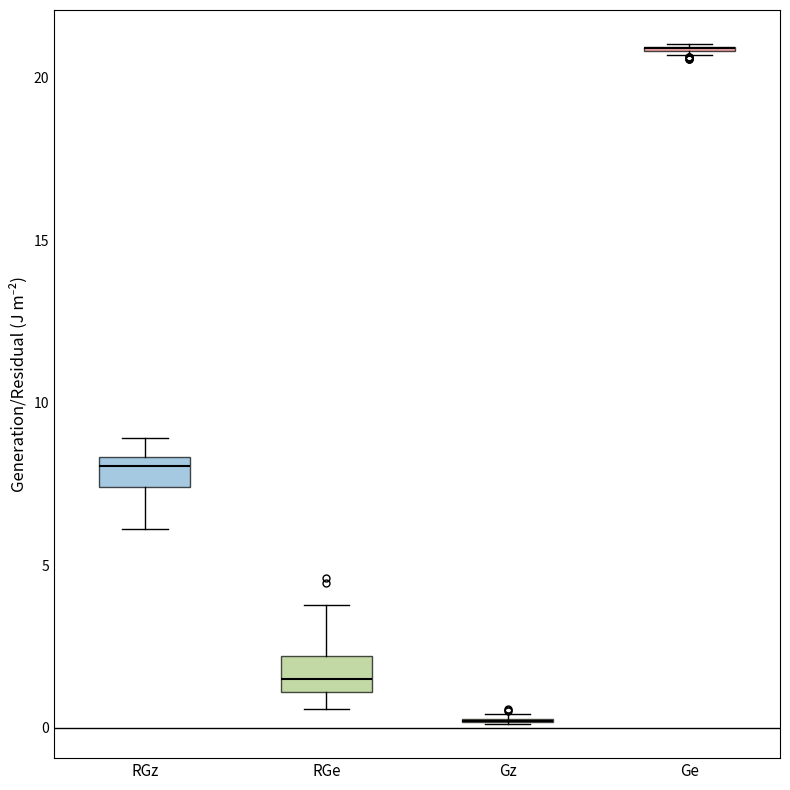

Reading left to right, transcribe this box plot: for each box, give where its median line is, the range the box spans, and where its two whiskers end, as read against the y-axis. The values are not printed on the chart, so give them approximately, as read against the axis.

RGz: median 8.0, box 7.5 to 8.5, whiskers 6.0 to 9.0
RGe: median 1.5, box 1.0 to 2.0, whiskers 0.5 to 4.0
Gz: box collapsed to a line at 0.0, whiskers 0.0 to 0.5
Ge: box collapsed to a line at 21.0, whiskers 20.5 to 21.0